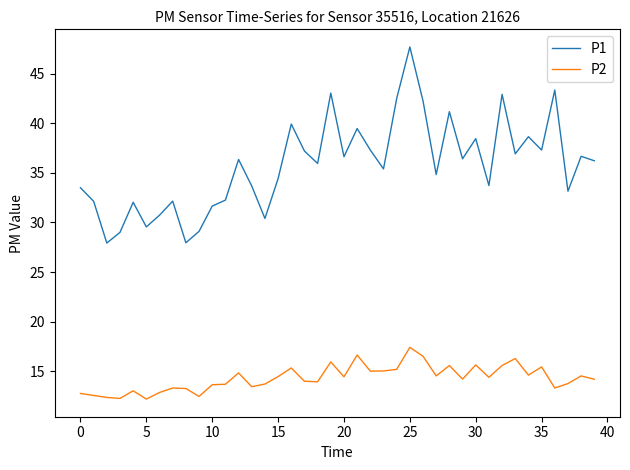

Rank the series by their maximum value, from lowest to highest.

P2, P1